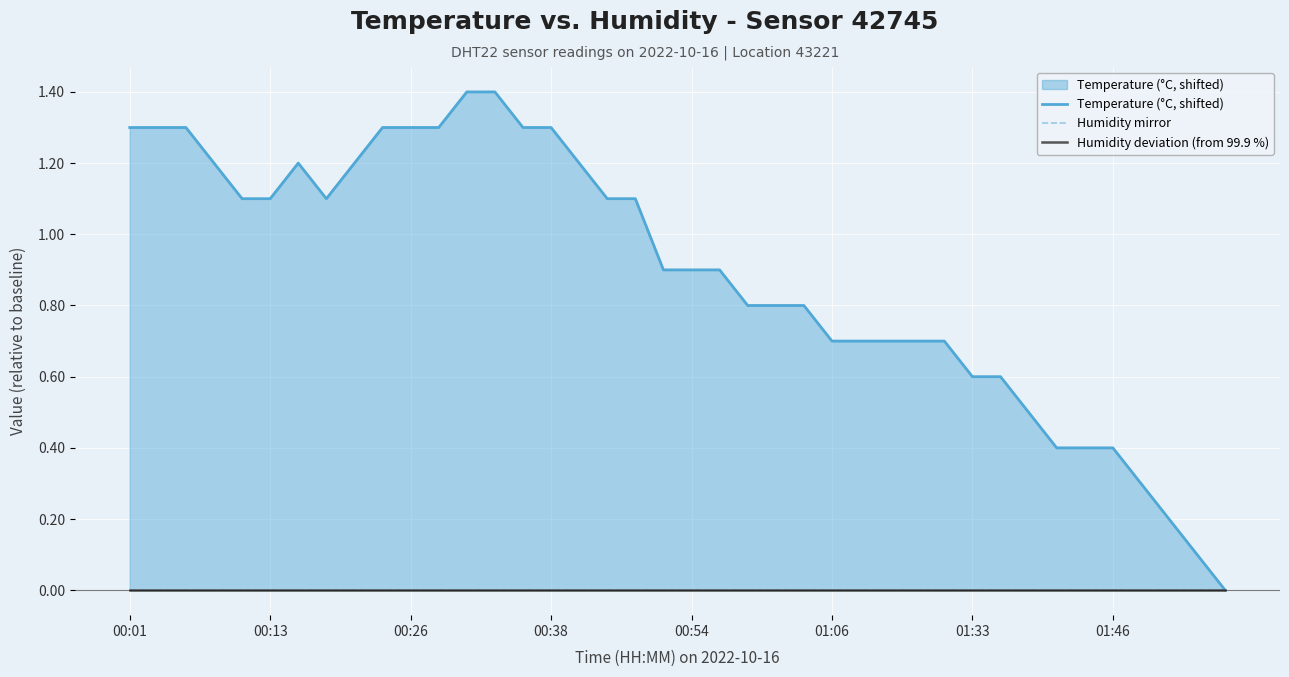

Which has a higher value, 32 or 33?

32